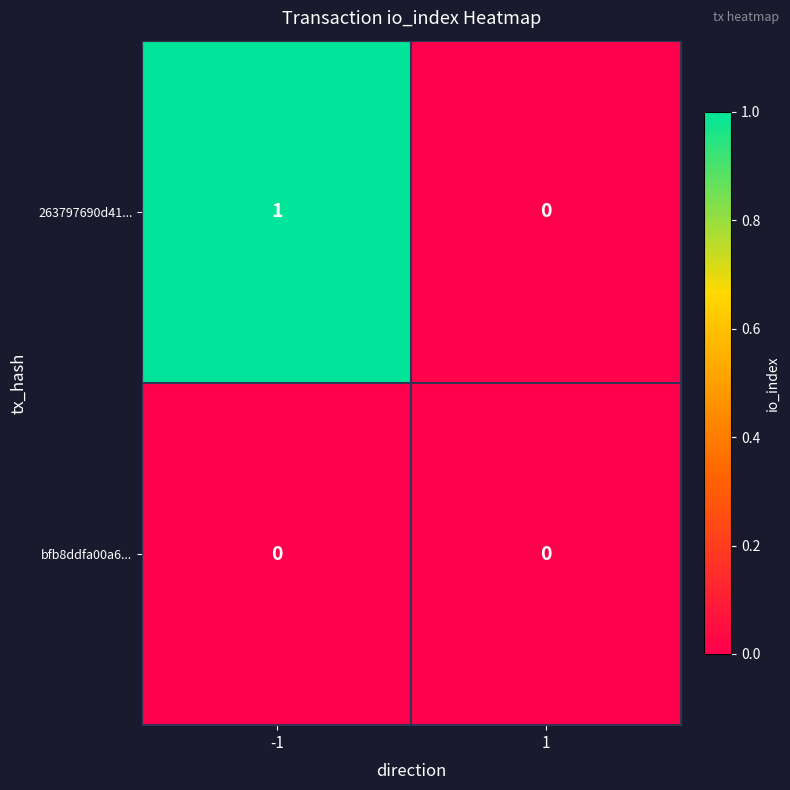

Which series has the largest total across all categories?

263797690d41...